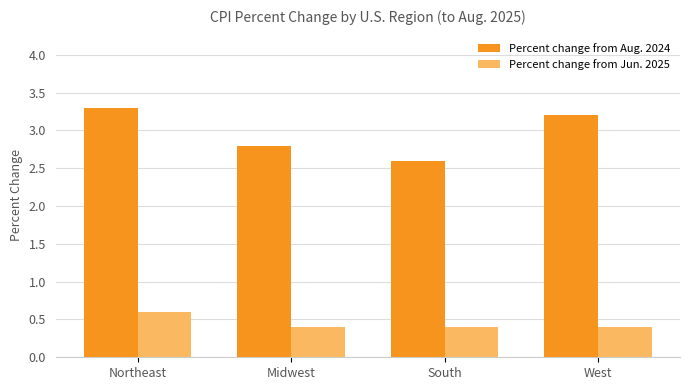

Which series has the largest range (max minus min)?

Percent change from Aug. 2024